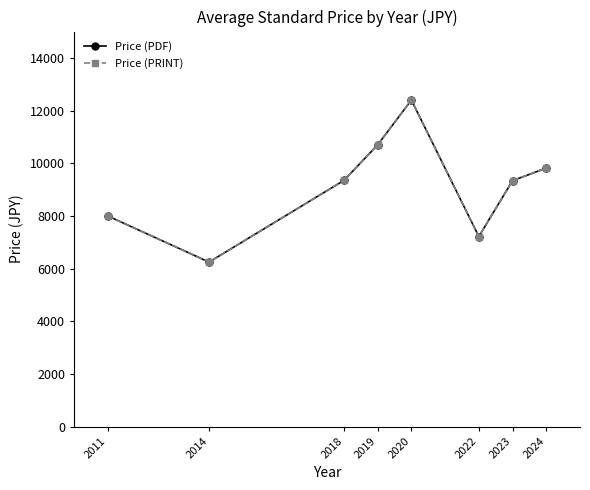

List the series in order of their peak value, highest first.

Price (PDF), Price (PRINT)